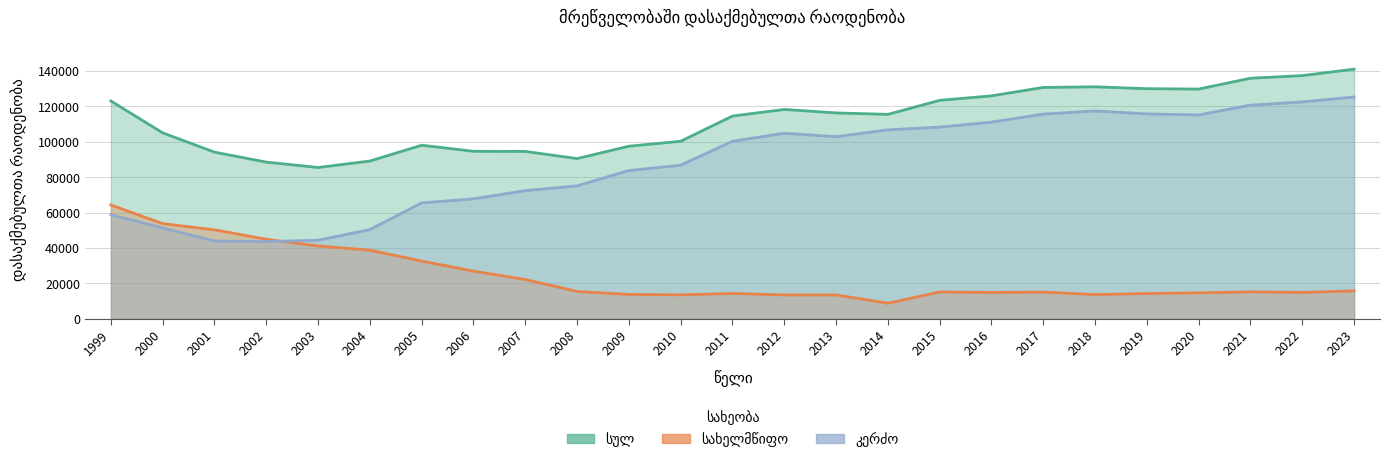

Reading left to right, extract all data points from this chart.

სულ: 1999=123025	2000=105010	2001=94124	2002=88490	2003=85441	2004=89100	2005=98022	2006=94607	2007=94532	2008=90487	2009=97463	2010=100266	2011=114521	2012=118244	2013=116284	2014=115463	2015=123392	2016=125923	2017=130688	2018=131029	2019=129970	2020=129759	2021=135883	2022=137363	2023=141009
სახელმწიფო: 1999=64250	2000=53732	2001=50229	2002=44894	2003=41105	2004=38735	2005=32563	2006=26882	2007=22159	2008=15413	2009=13731	2010=13515	2011=14250	2012=13457	2013=13428	2014=8751	2015=15140	2016=14839	2017=15070	2018=13641	2019=14250	2020=14622	2021=15206	2022=14875	2023=15731
კერძო: 1999=58775	2000=51278	2001=43895	2002=43596	2003=44336	2004=50365	2005=65459	2006=67725	2007=72373	2008=75074	2009=83732	2010=86751	2011=100271	2012=104787	2013=102856	2014=106712	2015=108252	2016=111084	2017=115618	2018=117388	2019=115720	2020=115137	2021=120677	2022=122488	2023=125278